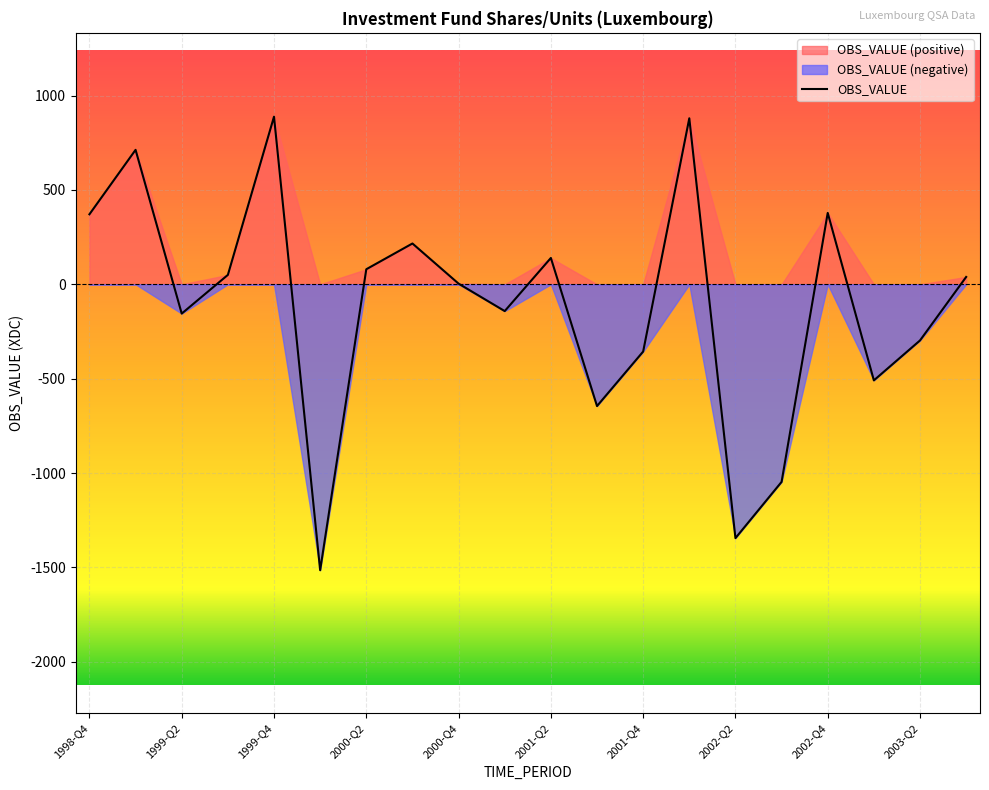

List the labels in order of value, largest first.

1999-Q4, 2002-Q1, 1999-Q1, 2002-Q4, 1998-Q4, 2000-Q3, 2001-Q2, 2000-Q2, 1999-Q3, 2003-Q3, 2000-Q4, 2001-Q1, 1999-Q2, 2003-Q2, 2001-Q4, 2003-Q1, 2001-Q3, 2002-Q3, 2002-Q2, 2000-Q1